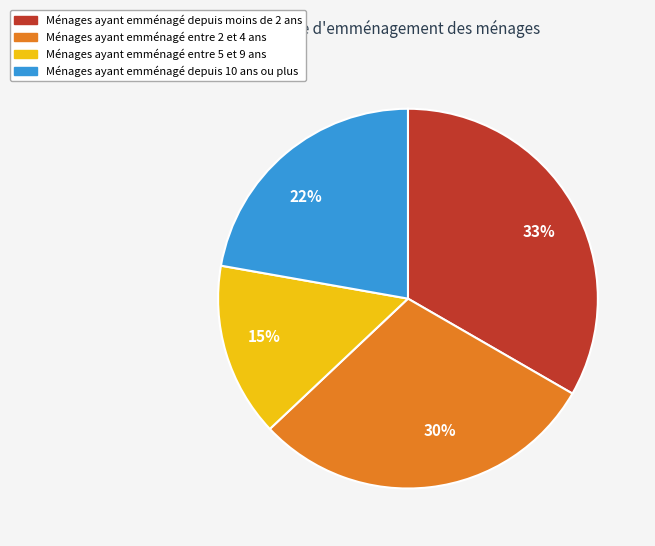

The Ménages ayant emménagé depuis moins de 2 ans slice represents 27% of the pie. True or false?

False